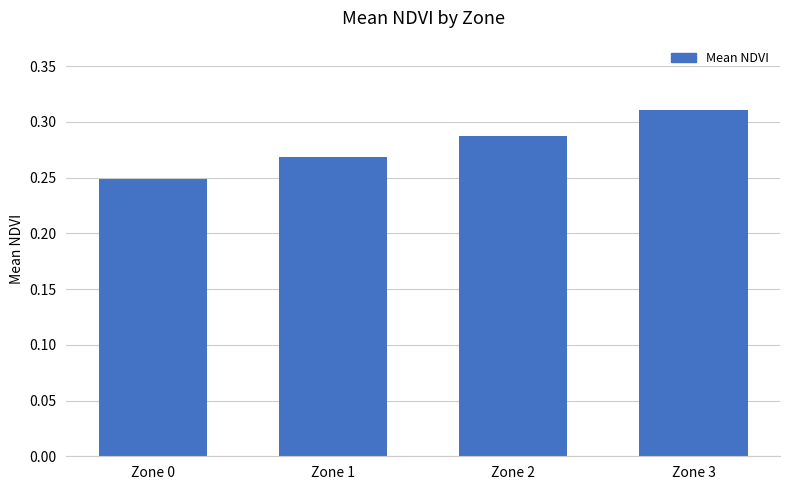

The chart shows a value of 0.5 at Zone 3. True or false?

False